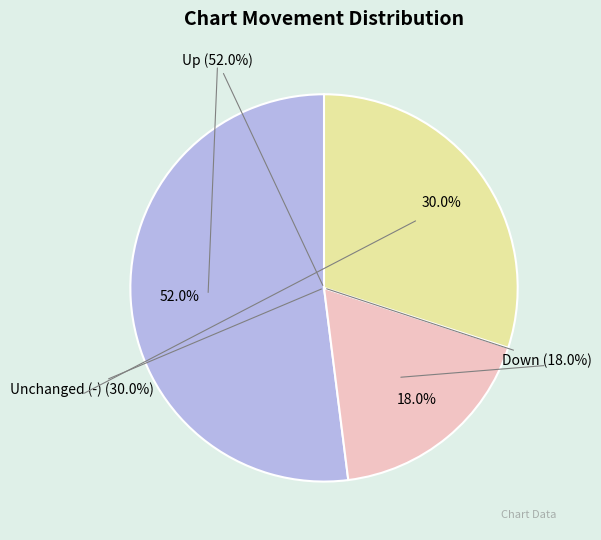

Rank the categories by value from lowest to highest.

down, -, up